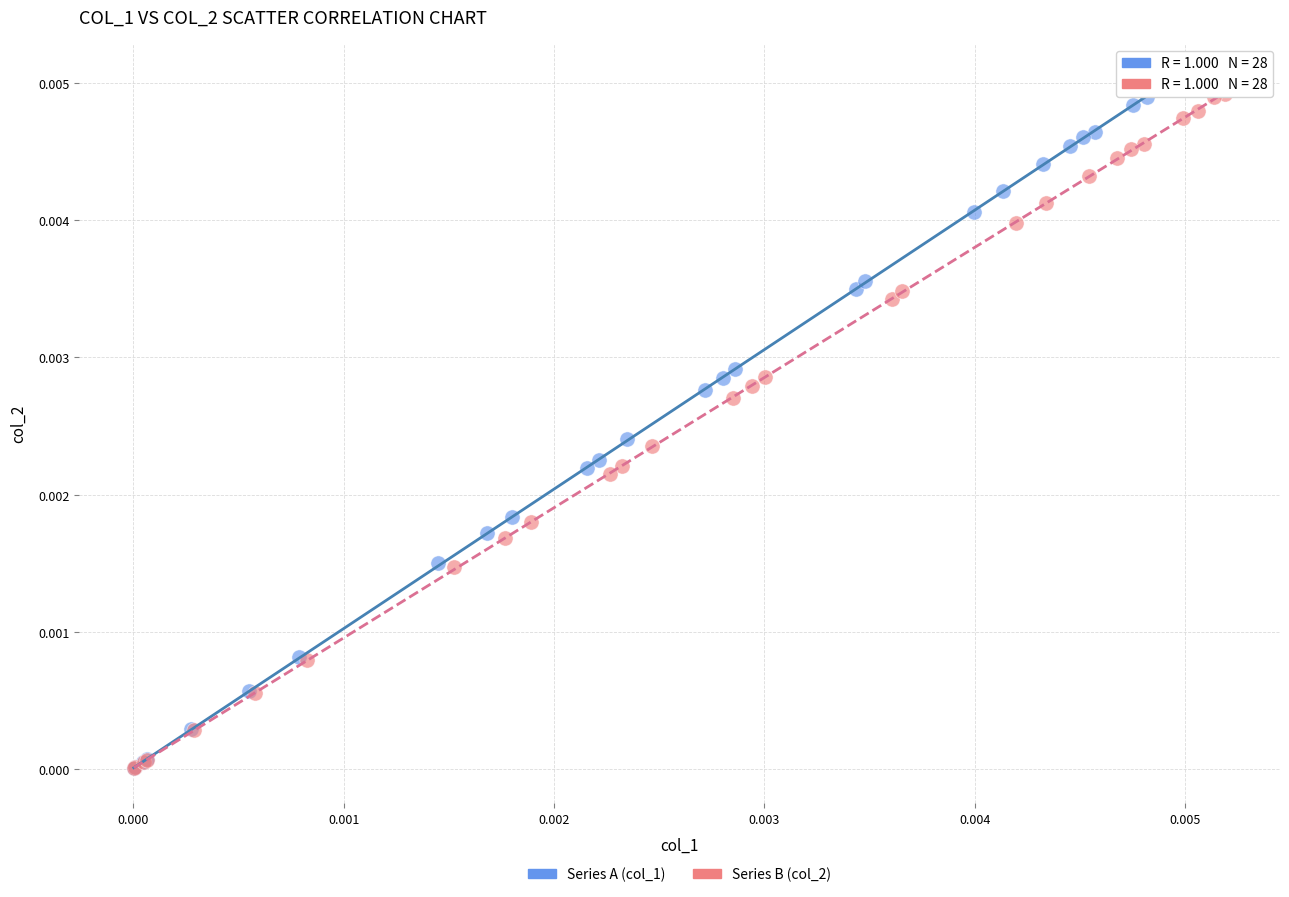

Which series contains the highest Y value?

Series A (col_1)